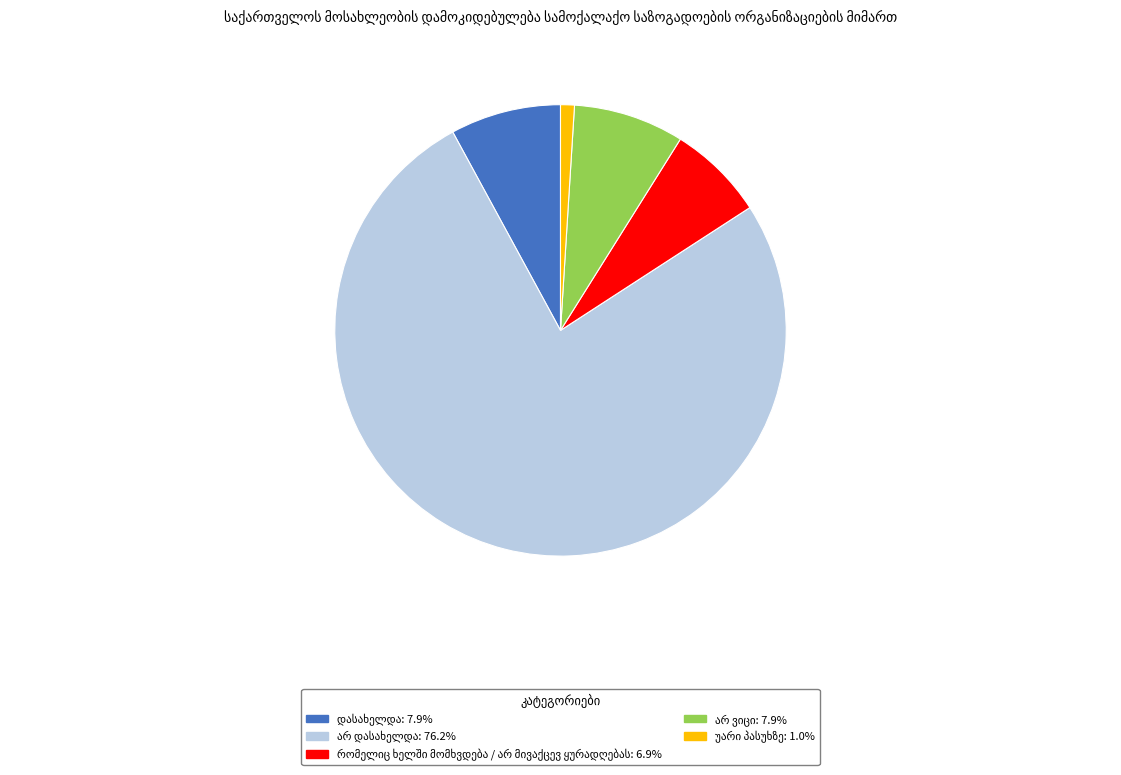

How many segments does this pie chart have?

5